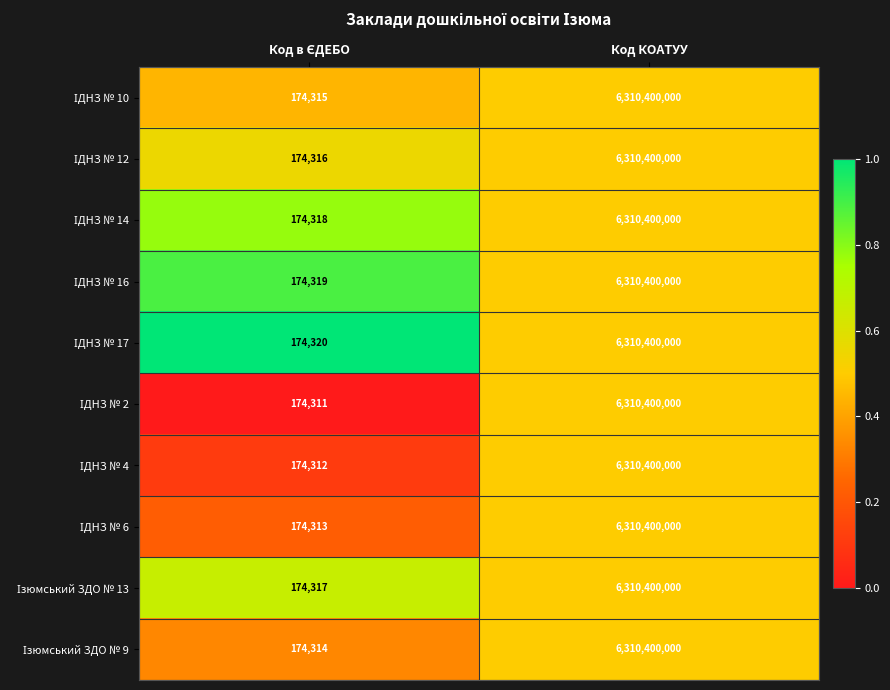

What is the total value across all series at Код КОАТУУ?

63104000000